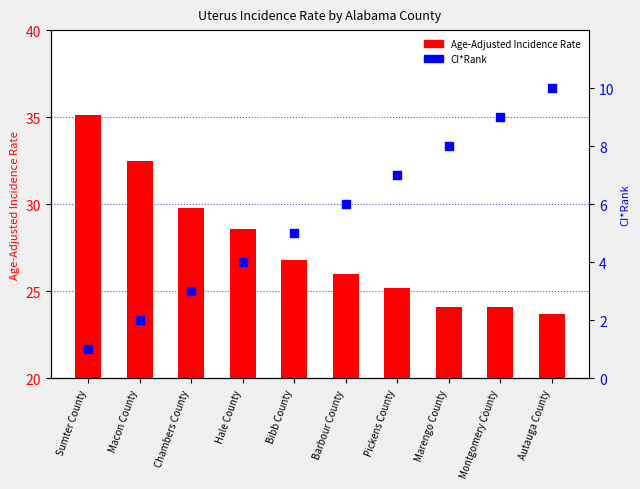

Which series reaches the minimum Y coordinate?

CI*Rank